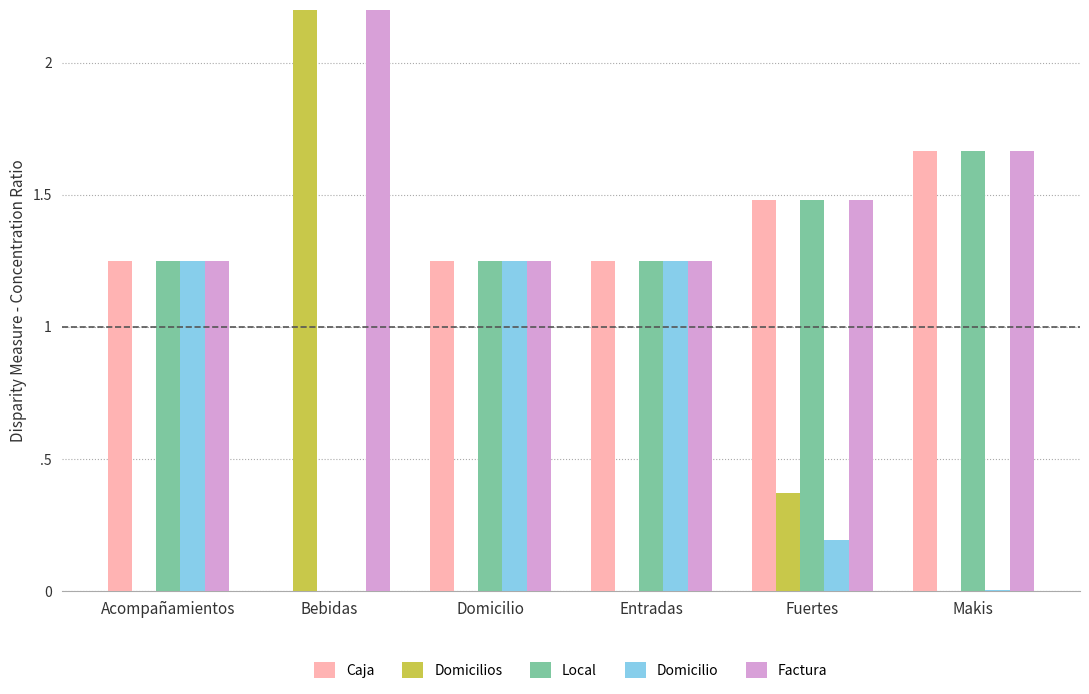

How many bars are there in each group?

5